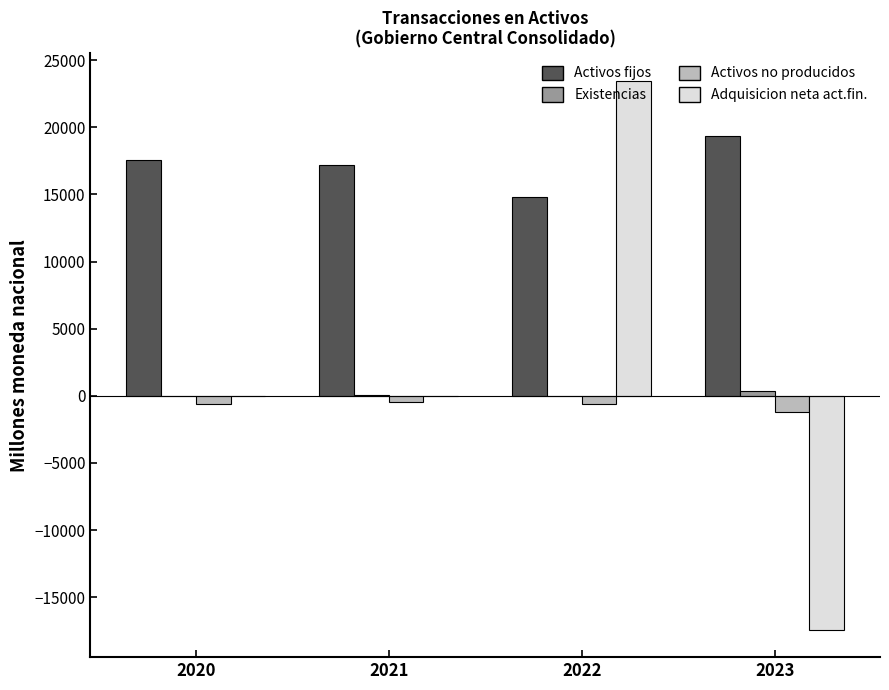

The Activos fijos series shows 17580.1 at 2020. True or false?

True